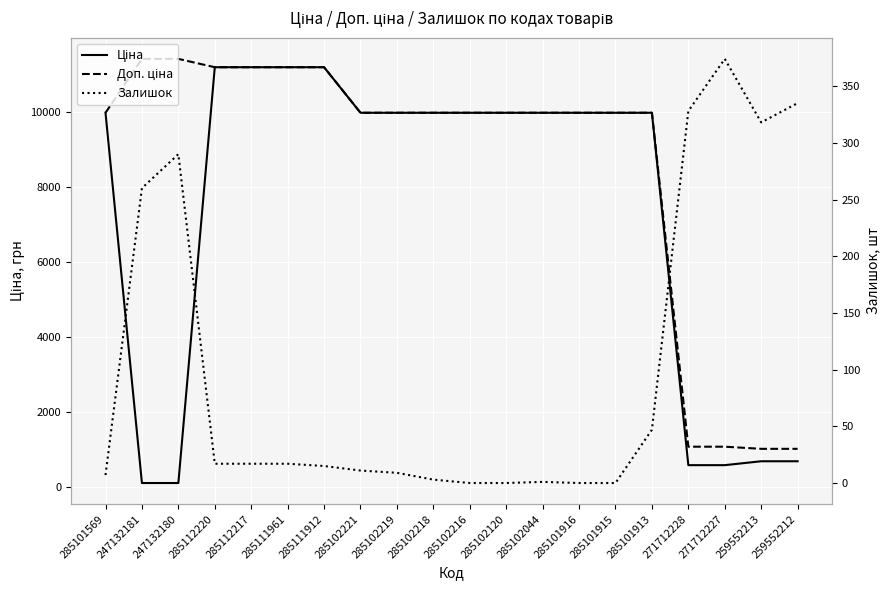

What position from the left is 285102218?

10